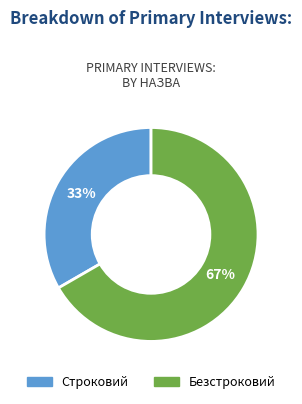

Do Строковий and Безстроковий together represent more than half of the pie?

Yes